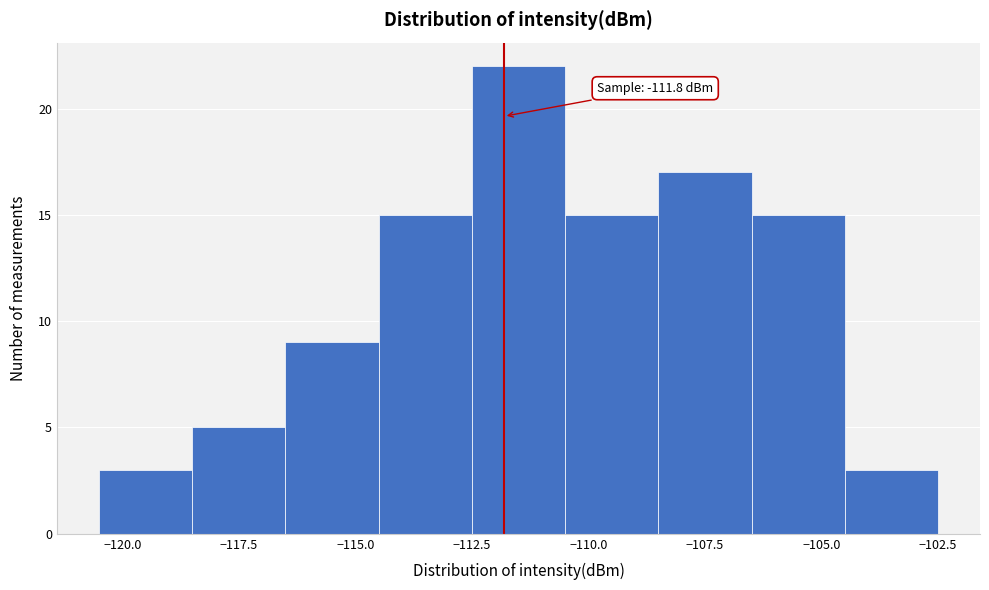

Over which range of the x-axis is the bar tallest?

-112.5 to -110.5